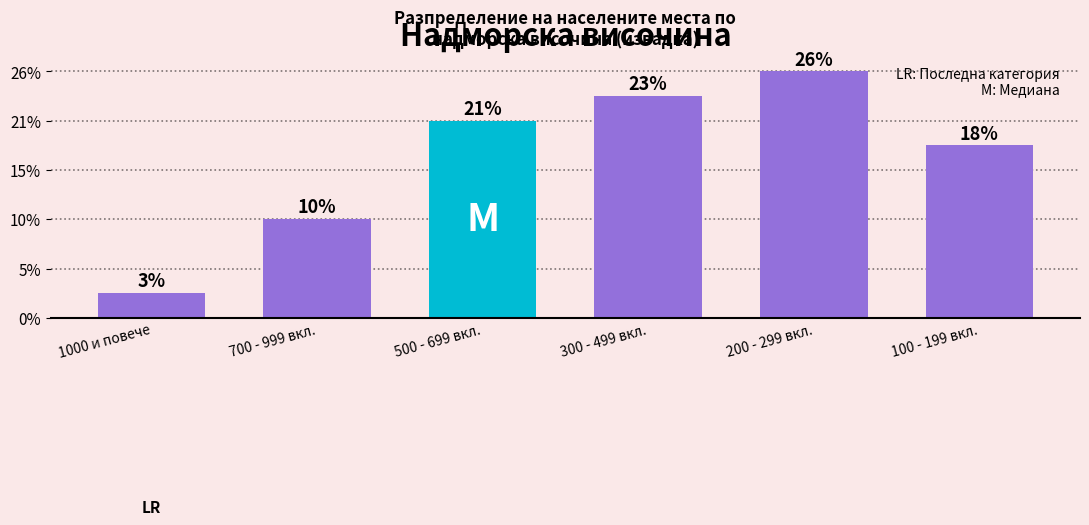

Does the chart contain any negative values?

No